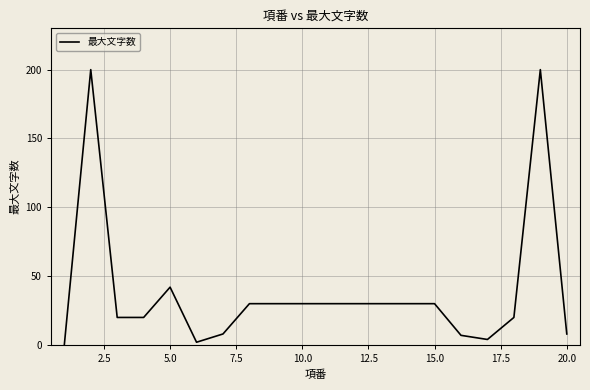

What is the maximum value shown in the chart?

200